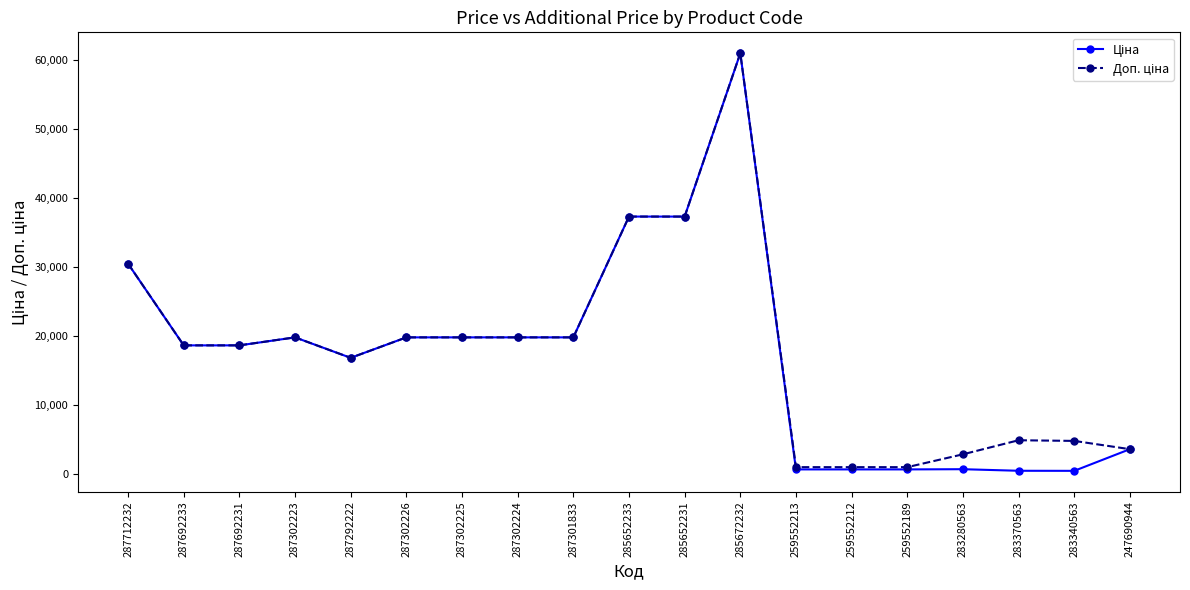

At how many categories does at least one series exceed 28967?

4